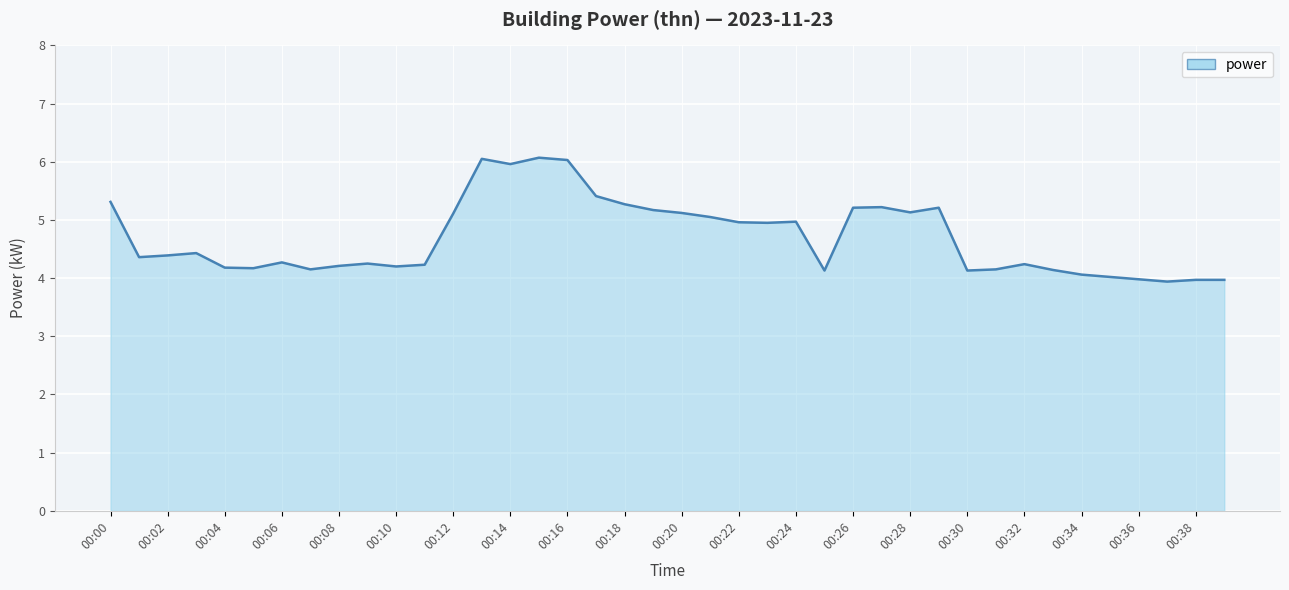

What is the minimum value shown in the chart?

3.9